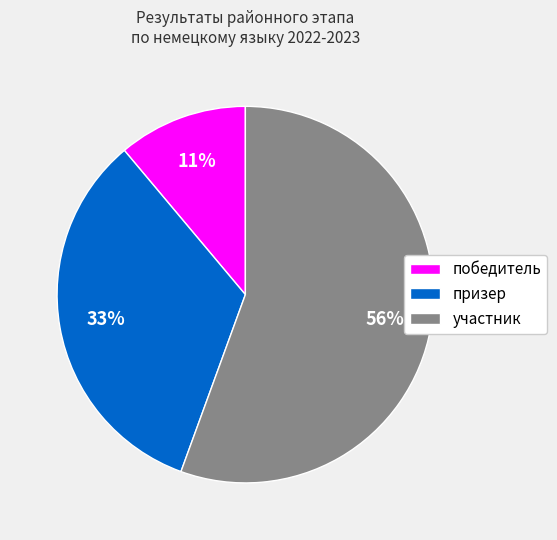

The участник slice represents 56% of the pie. True or false?

True